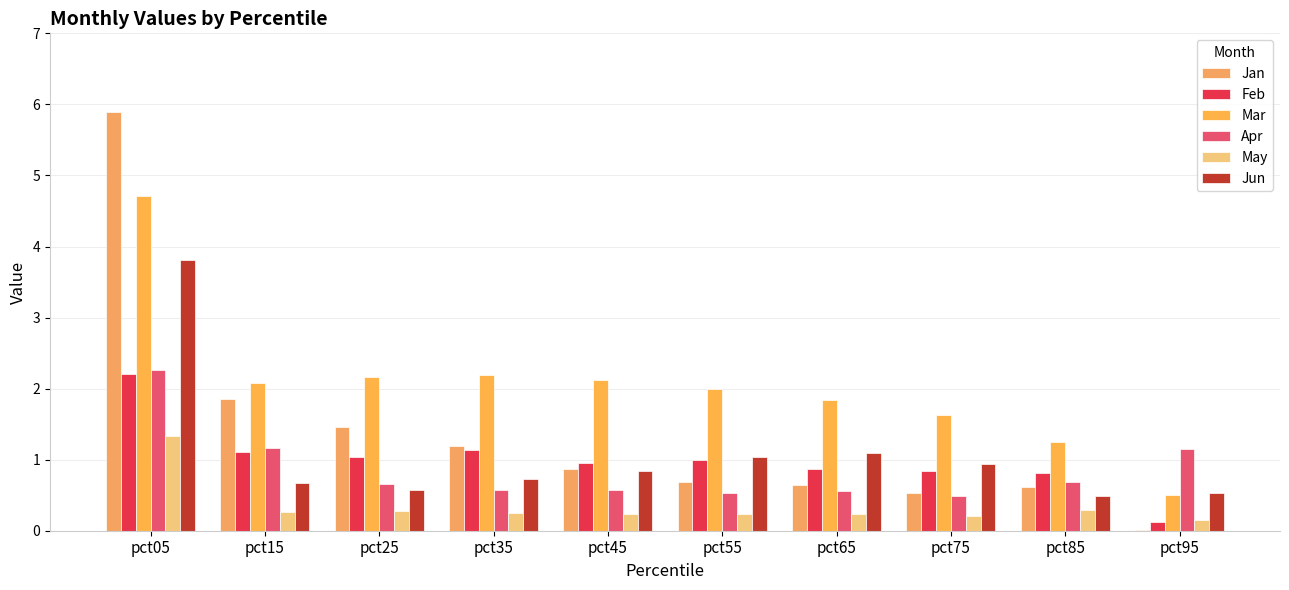

What is the sum of the Apr values at pct25 and pct55?

1.2